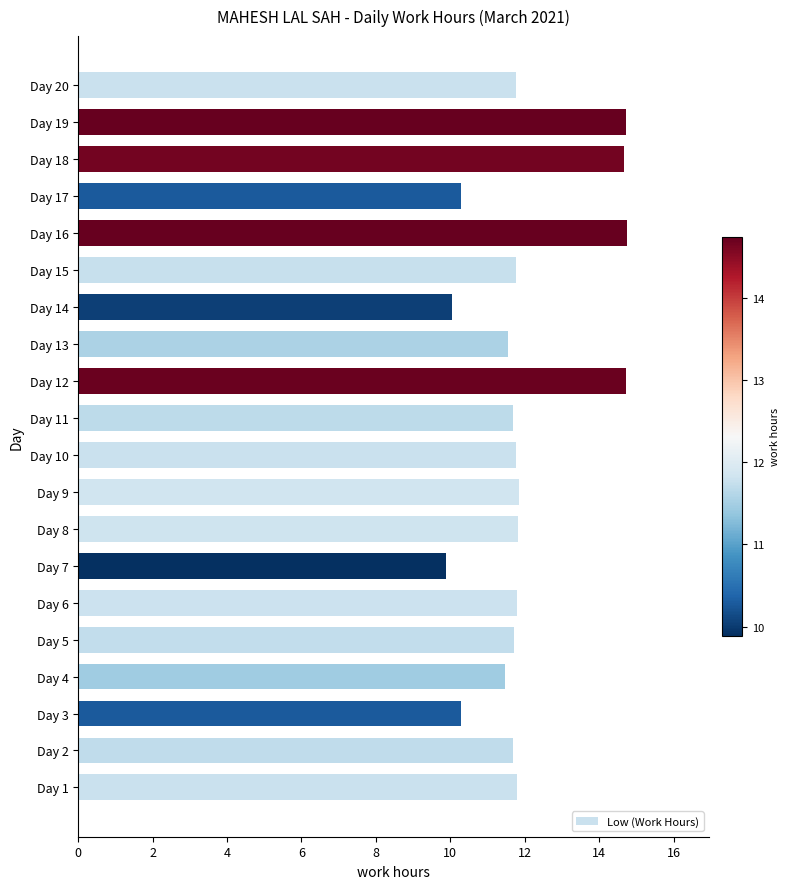

What is the minimum value shown in the chart?

9.9